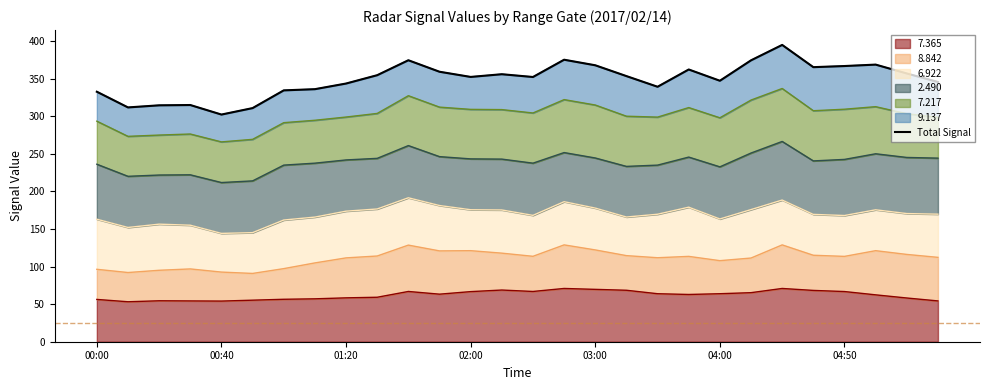

What is the maximum value for 7.365?

70.9